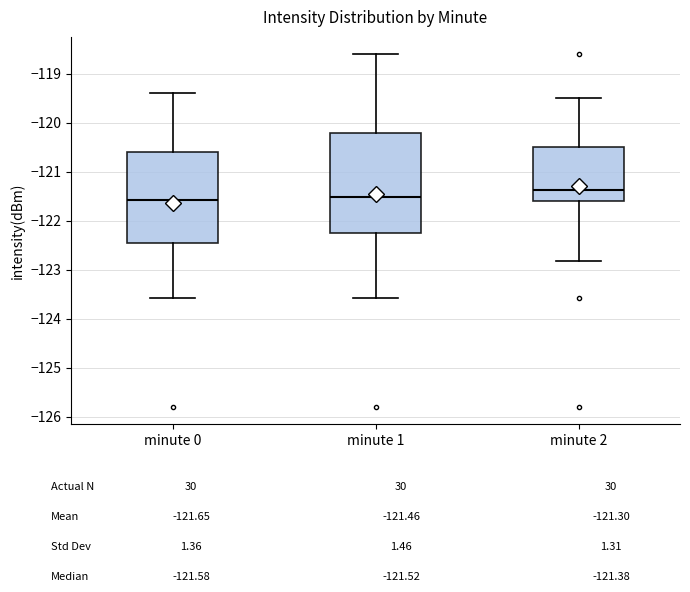

Which box is the tallest, from its lower edge to its upper edge?

minute 1